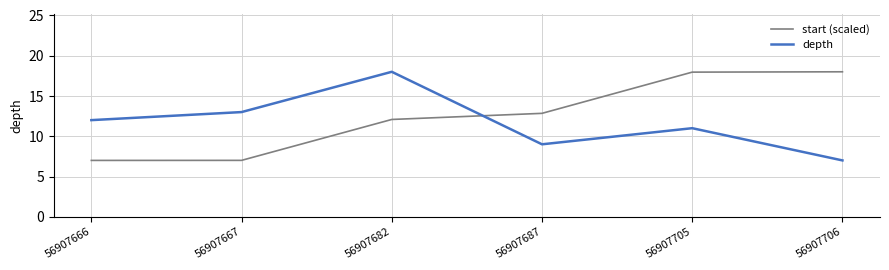

List the labels in order of depth value, largest first.

56907682, 56907667, 56907666, 56907705, 56907687, 56907706